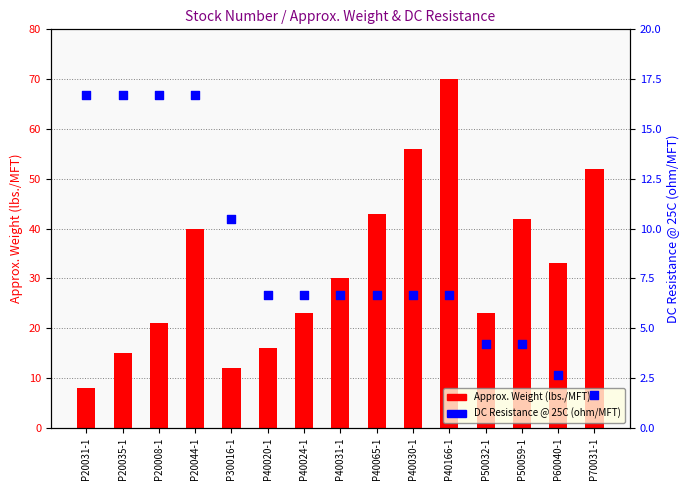

What is the total value across all series at P60040-1?

35.6